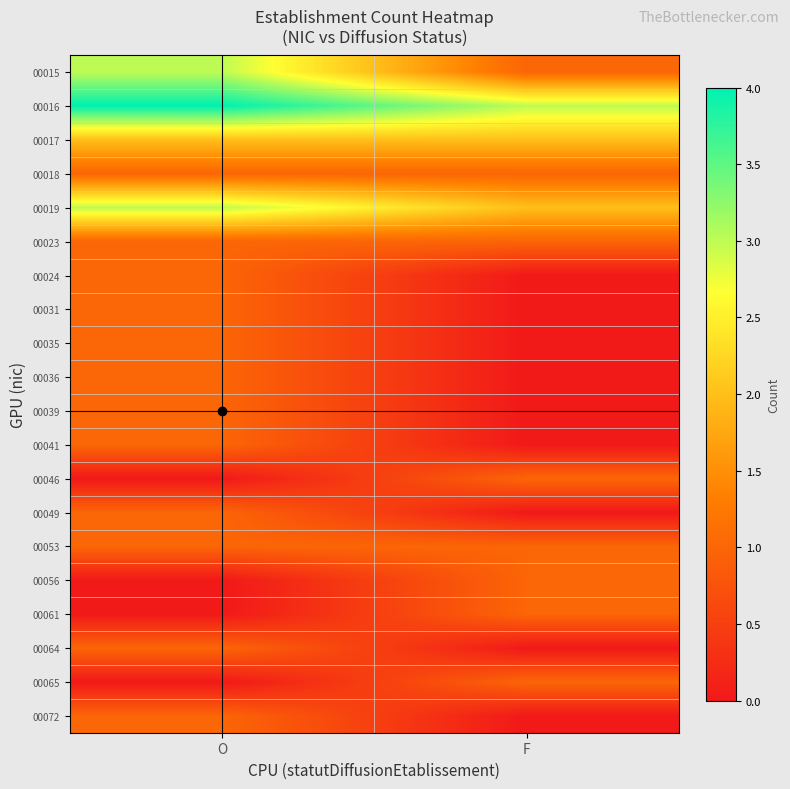

At which category is the sum across all series the highest?

O